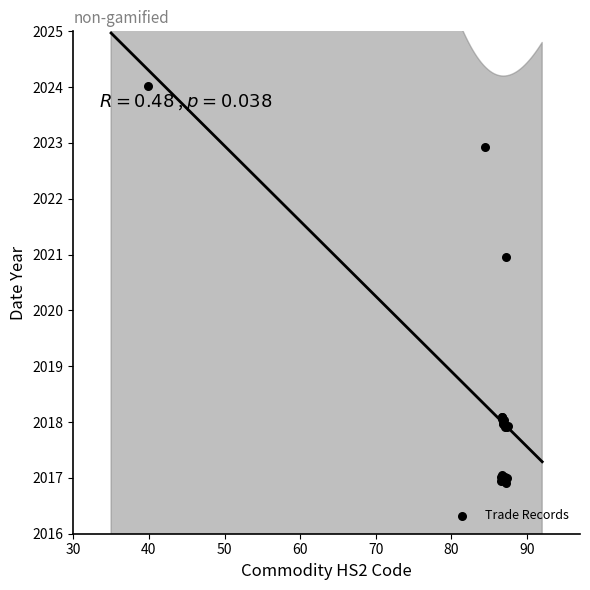

What Y value in the scatter plot is closest to 2020?

2021.0